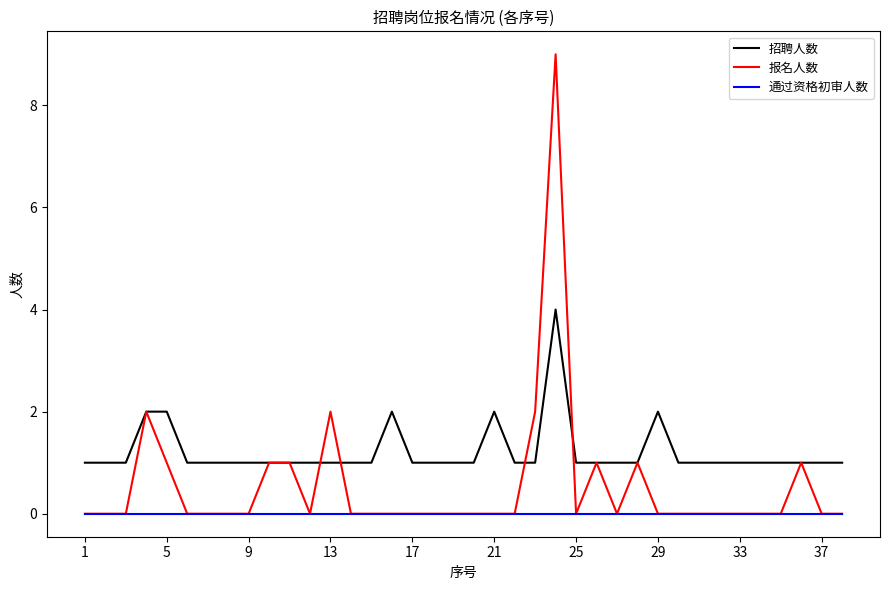

List the series in order of their peak value, highest first.

报名人数, 招聘人数, 通过资格初审人数